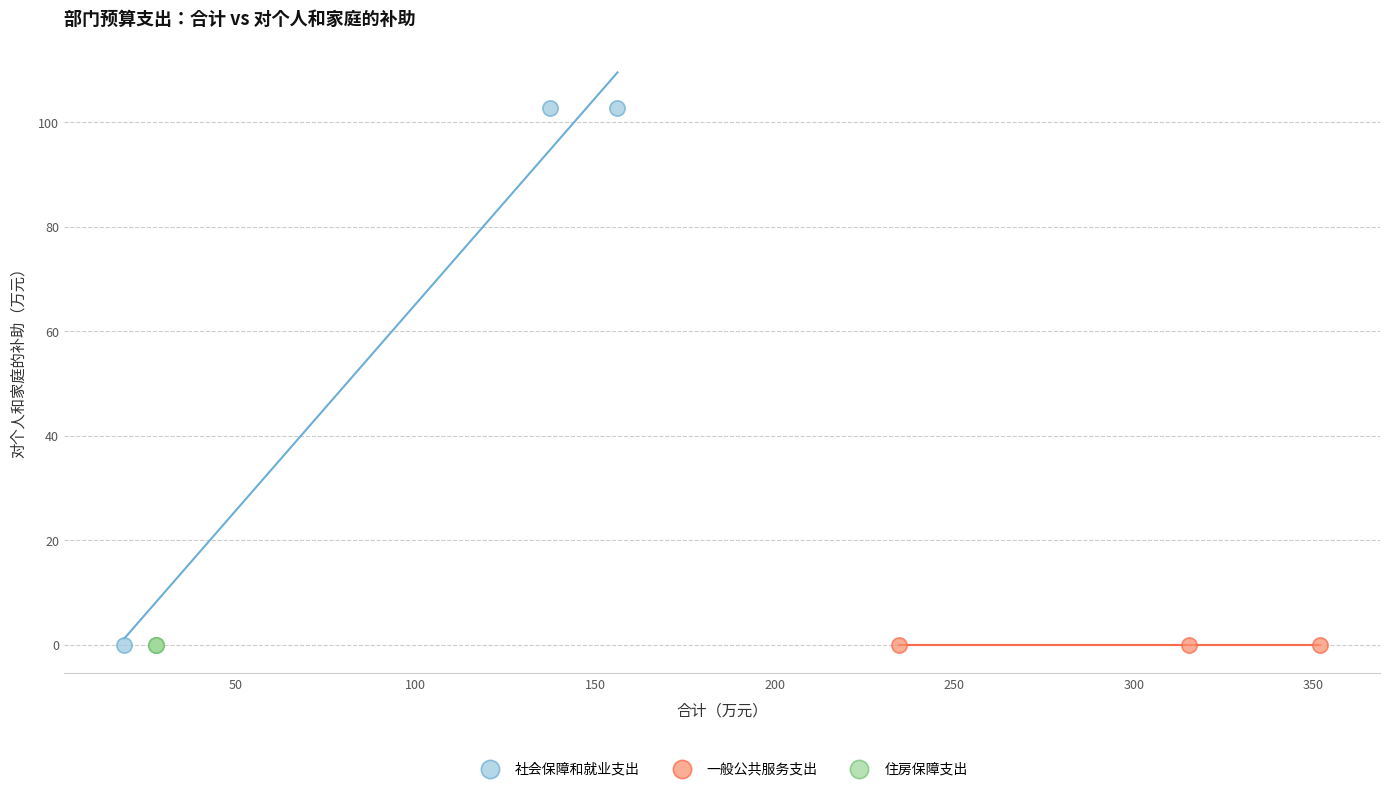

Which series contains the highest Y value?

社会保障和就业支出